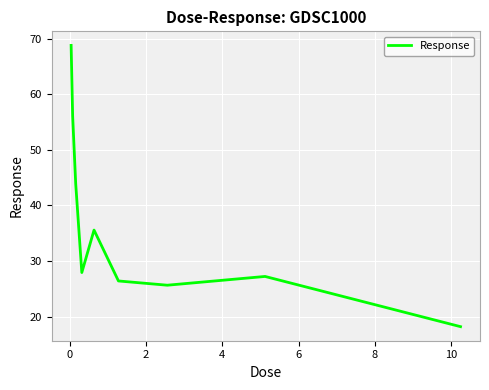

What is the minimum value shown in the chart?

18.2